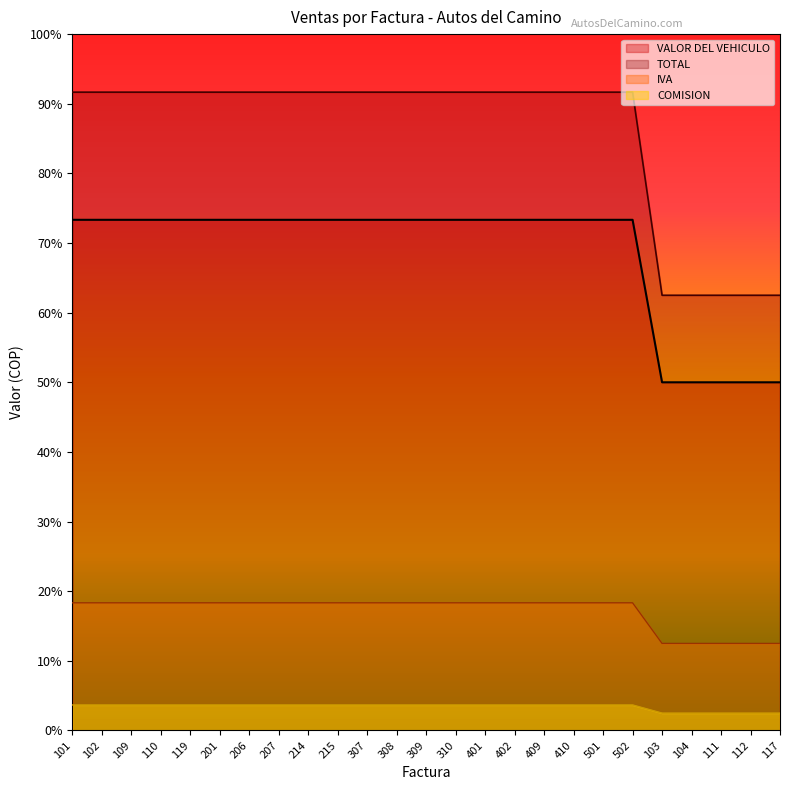

How many lines are shown in the chart?

4